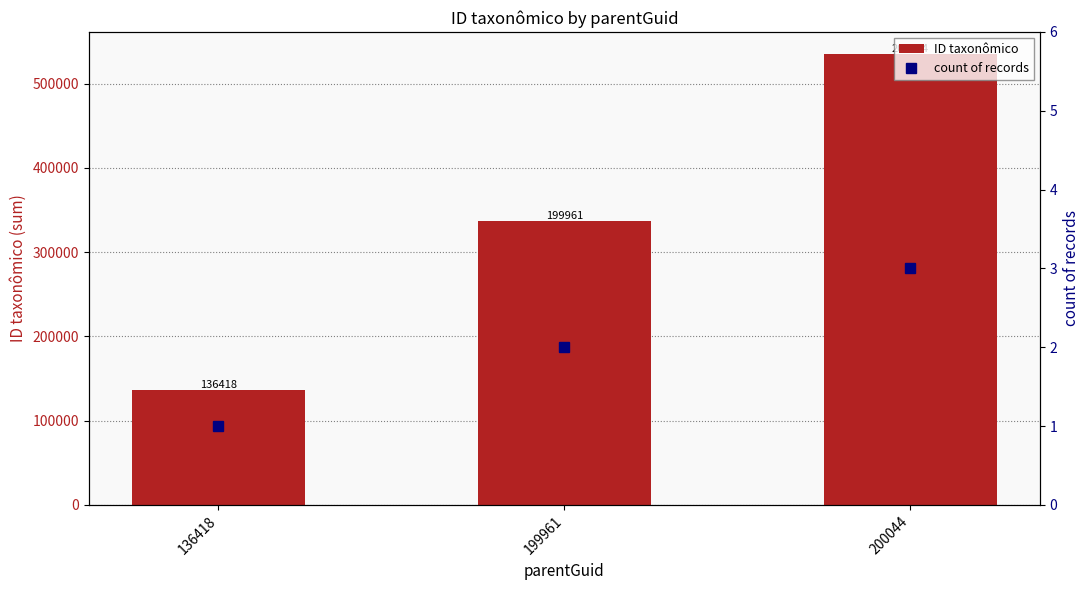

What is the value of the ID taxonômico bar at the 3rd from the left?

534682